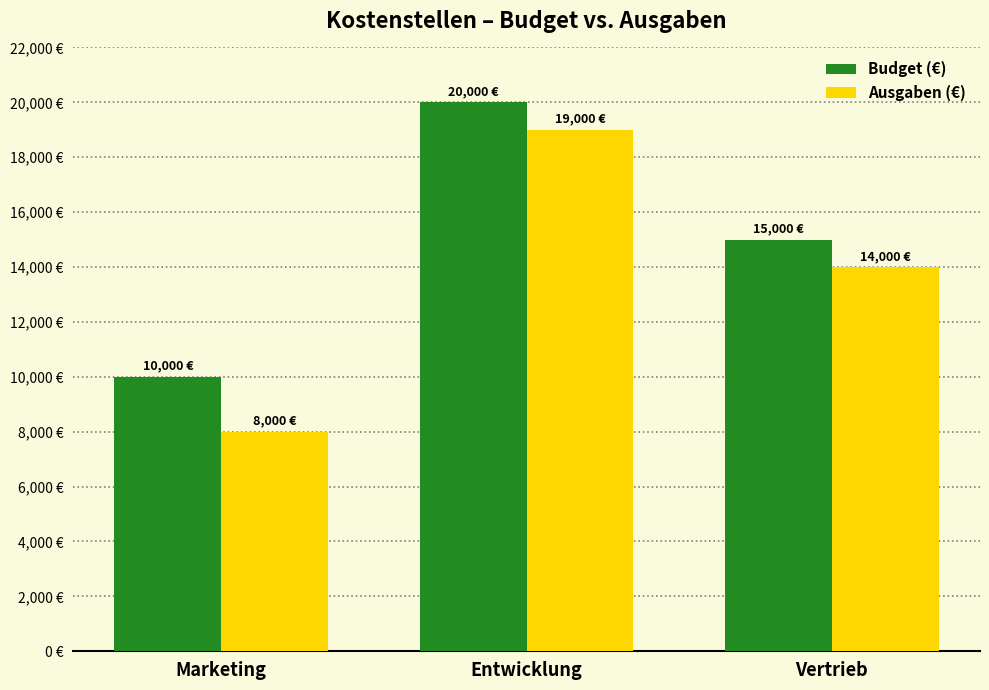

What is the label of the 3rd bar from the left?

Vertrieb